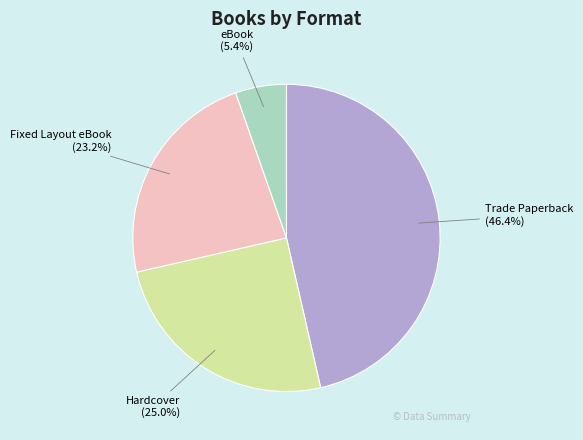

Does any single category account for the majority?

No